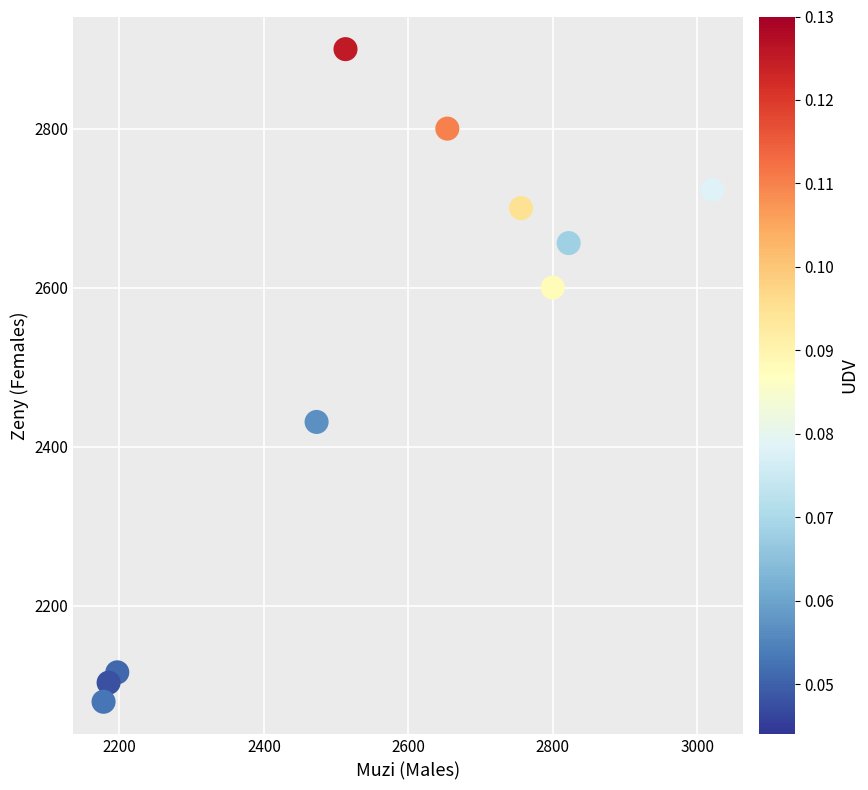

What Y value in the scatter plot is closest to 2489?

2431